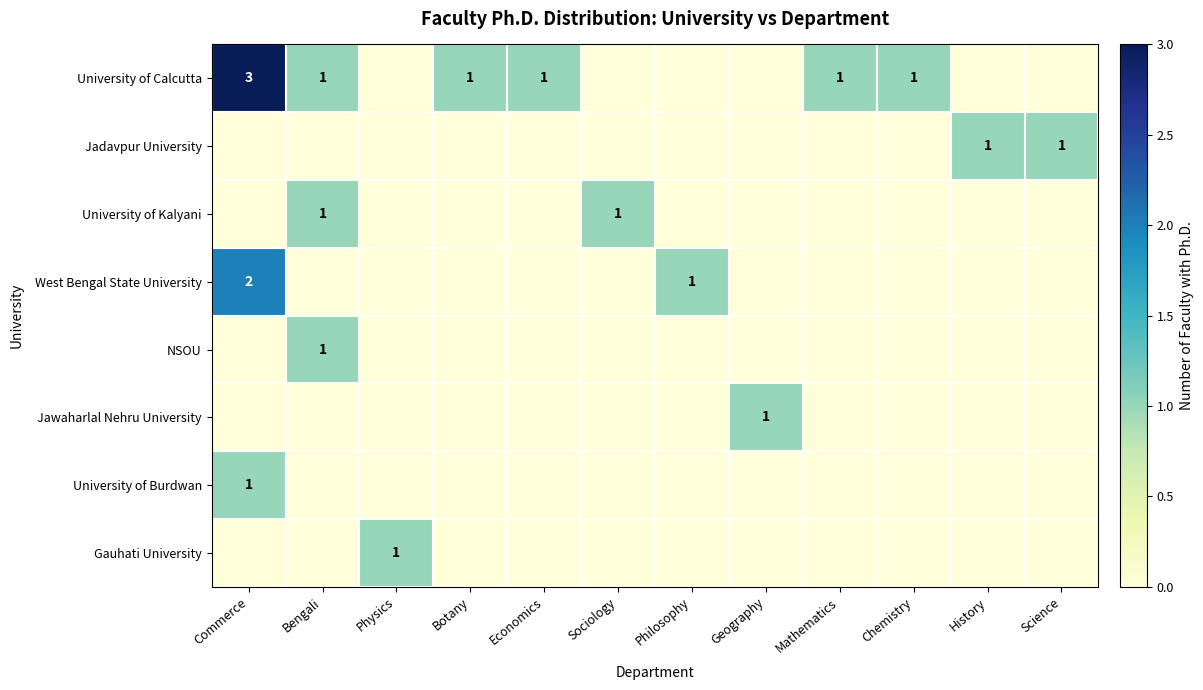

The West Bengal State University series shows 2 at Commerce. True or false?

True